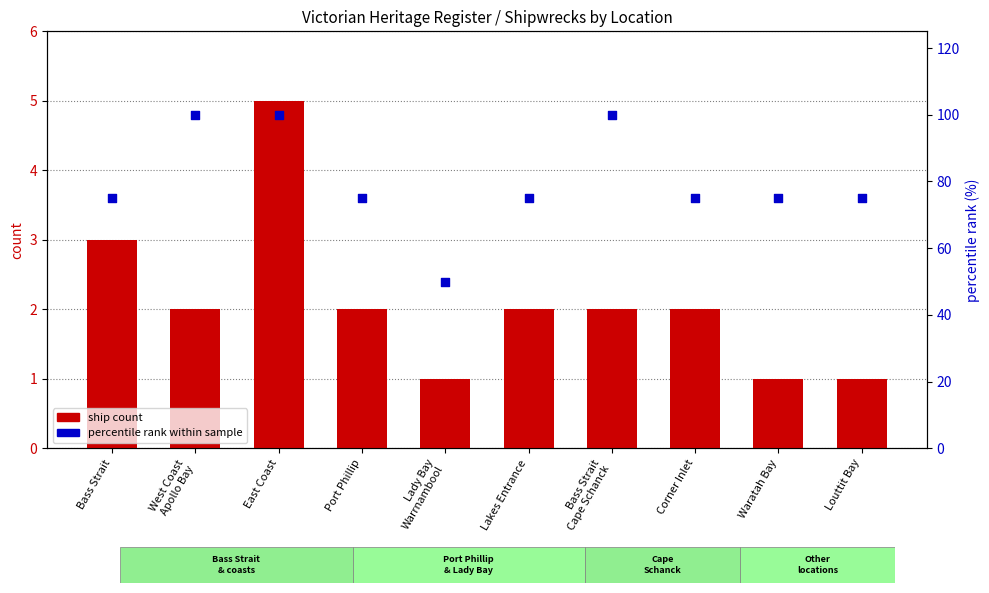

Which series has the largest total across all categories?

percentile rank within sample